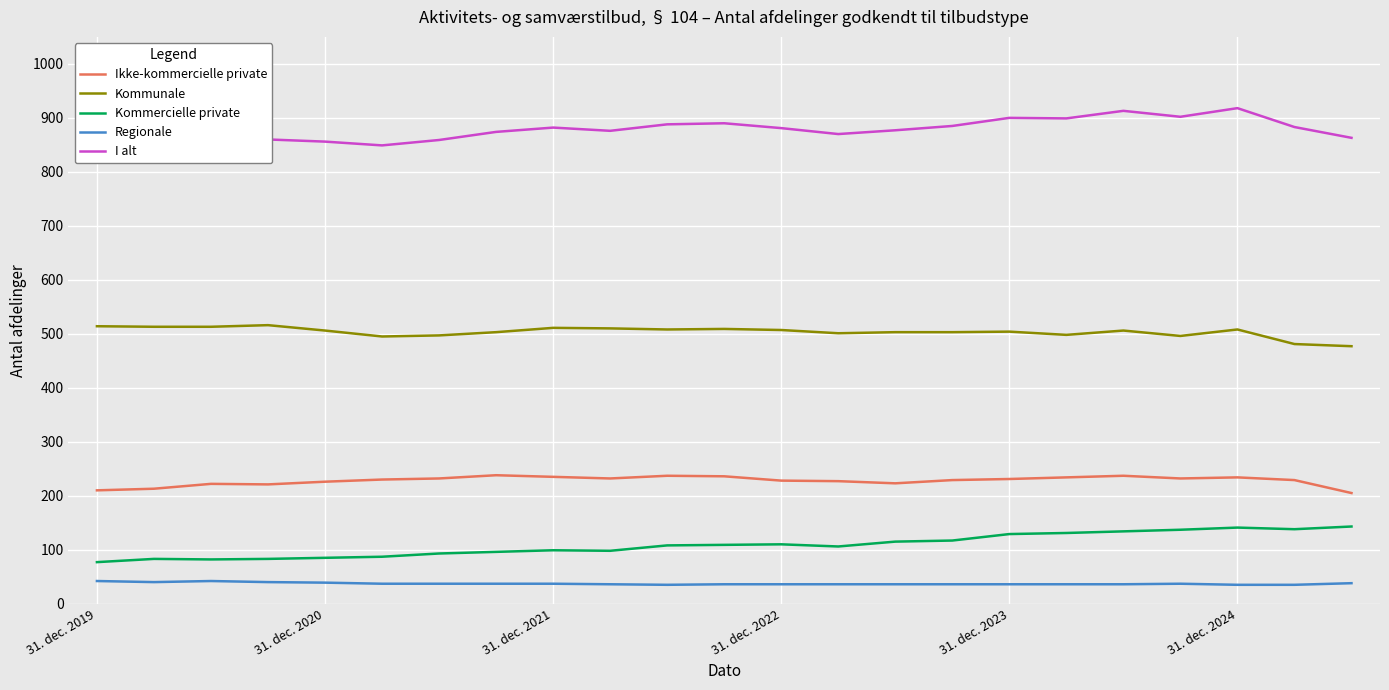

True or false: Kommunale and Regionale cross at least once.

False